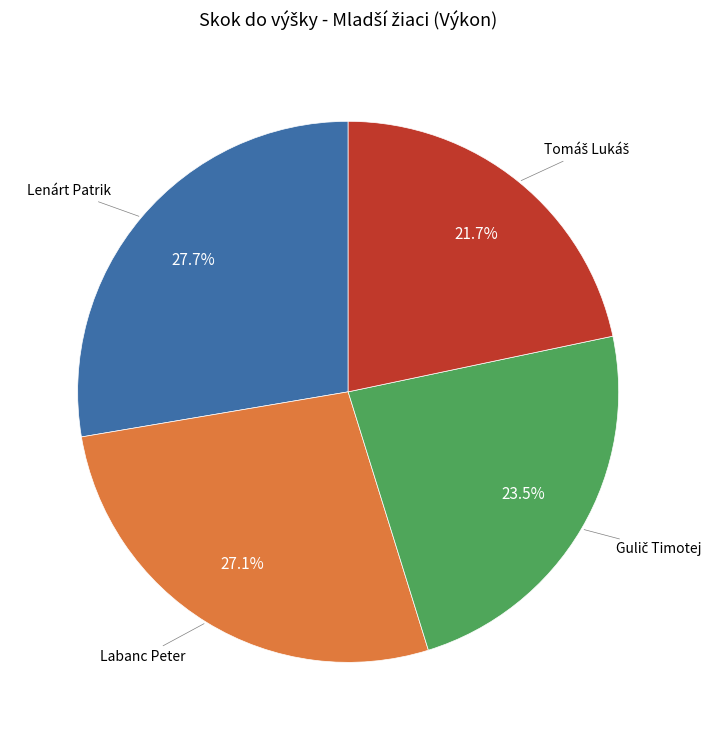

How many segments does this pie chart have?

4